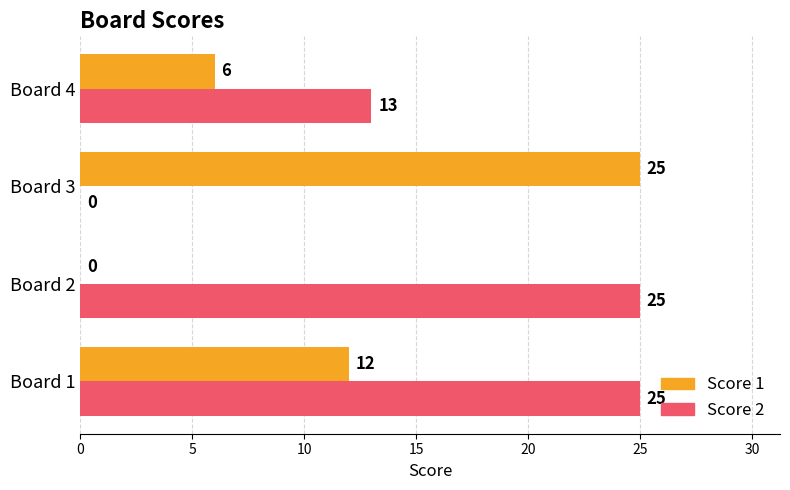

The Score 1 series shows 12 at Board 1. True or false?

True